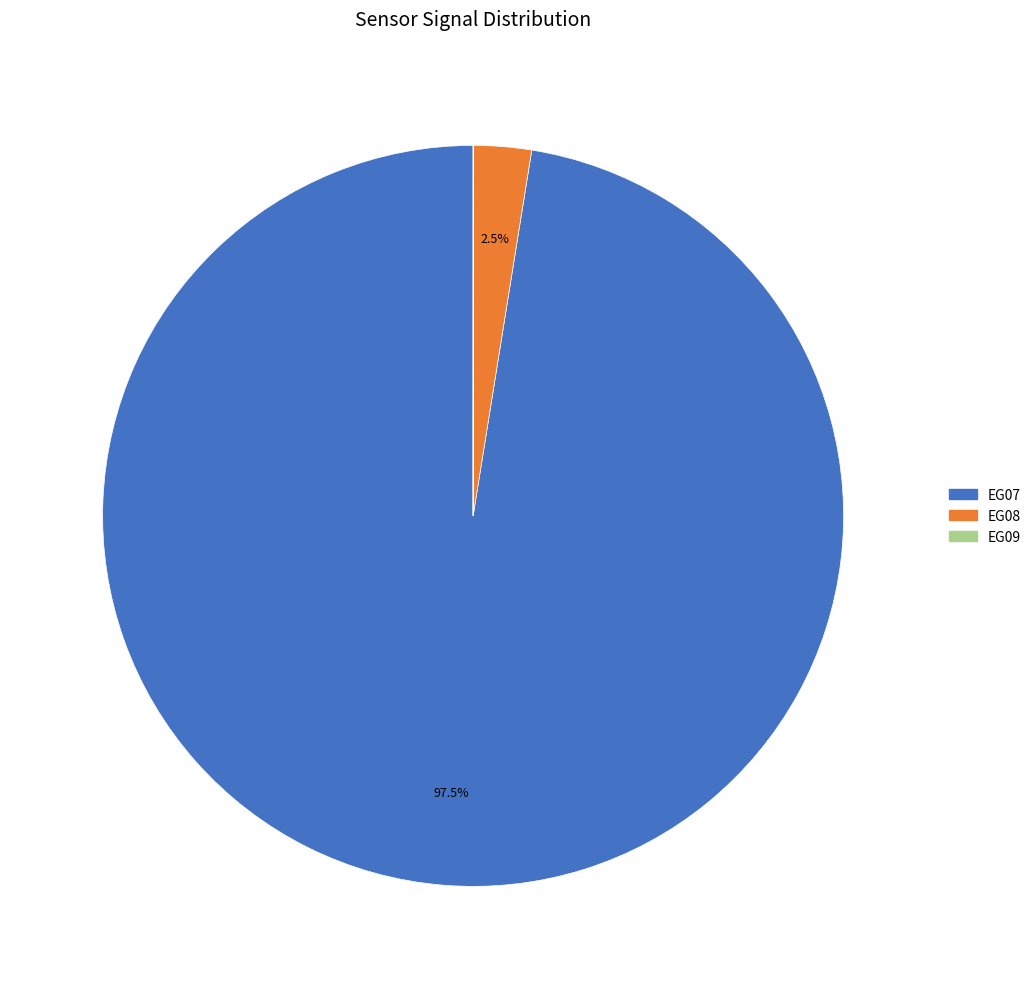

Is there a majority slice in this chart?

Yes